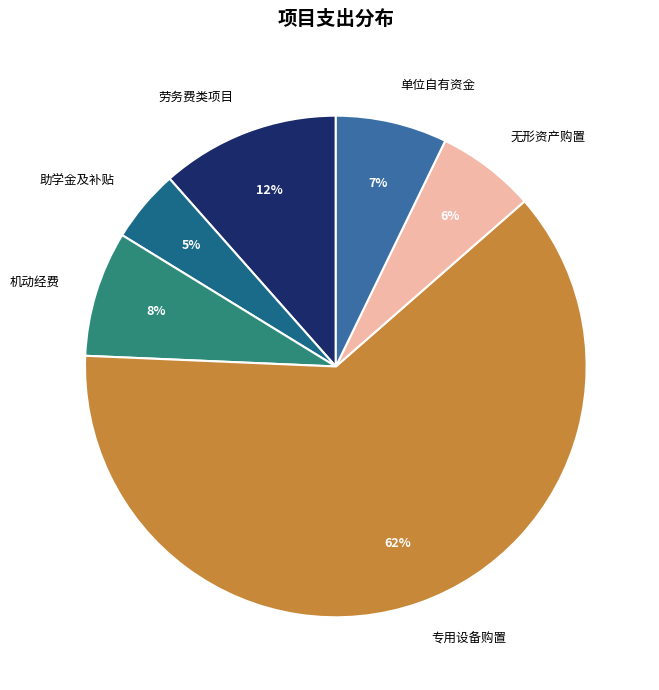

To the nearest percent, what is the combined percentage of 无形资产购置 and 助学金及补贴?

11%